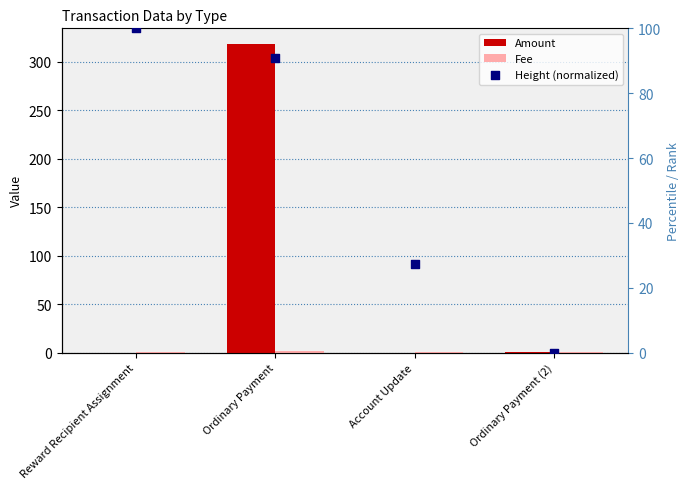

At which category is the sum across all series the highest?

Ordinary Payment